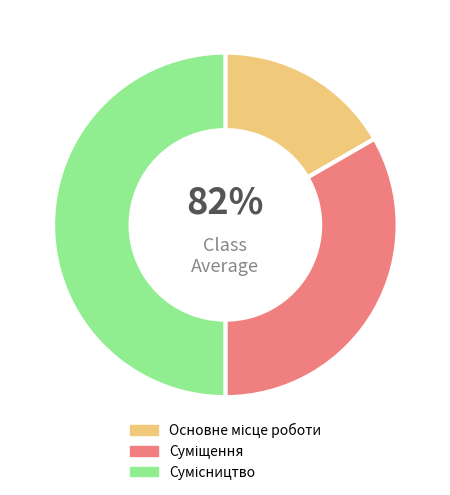

To the nearest percent, what percentage of the pie is Суміщення?

33%